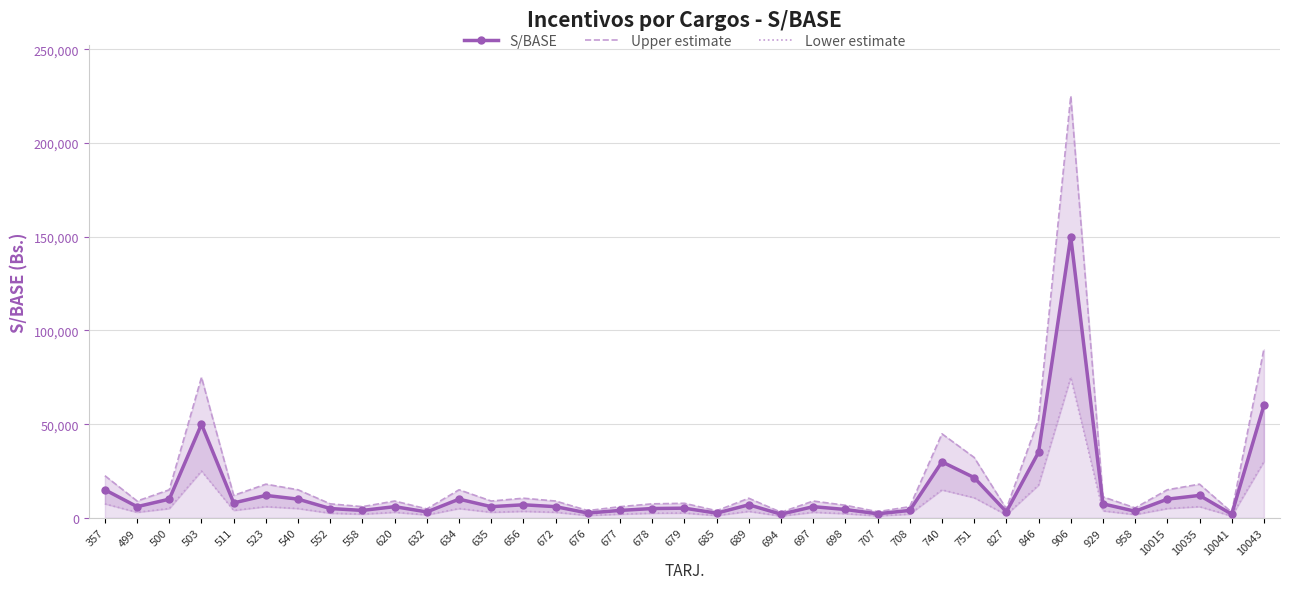

At 10015, list the series in order from largest to smallest.

Upper estimate, S/BASE, Lower estimate